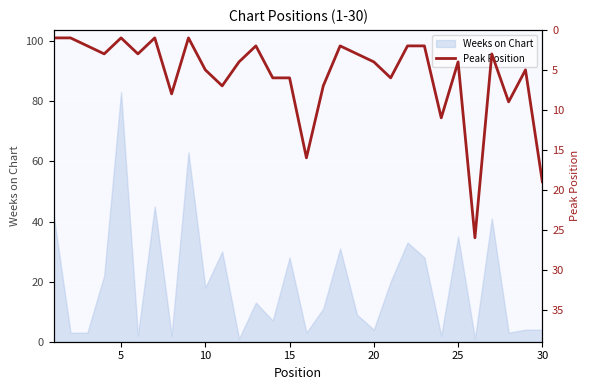

What is the maximum value for Weeks on Chart?

83